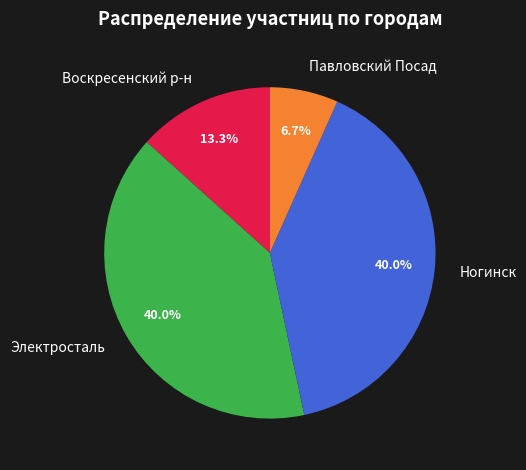

Is it true that Электросталь is 40% of the pie?

True